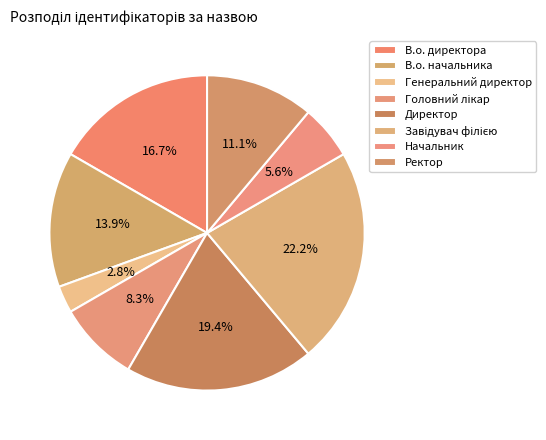

What percentage is the В.о. начальника slice, to the nearest percent?

14%